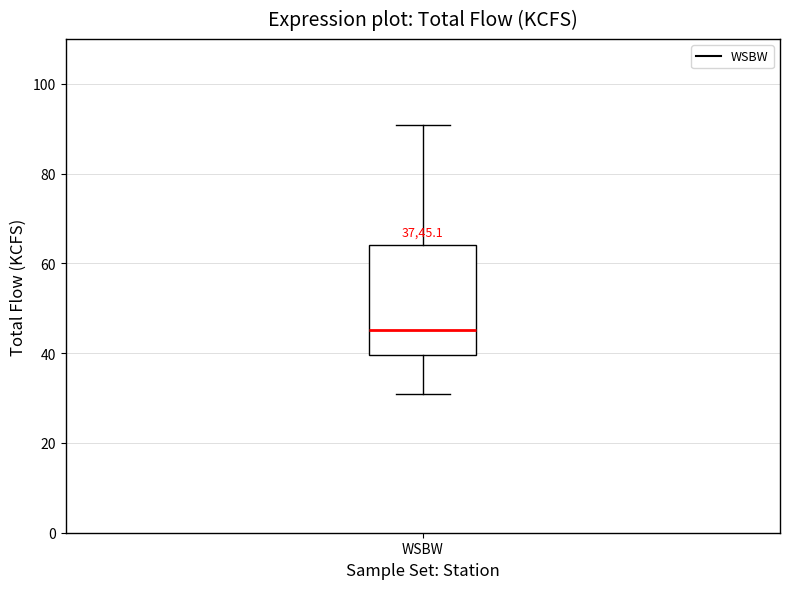

Where is the lower edge of the box for WSBW on the y-axis? The values are not printed on the chart, so give them approximately, as read against the axis.

40